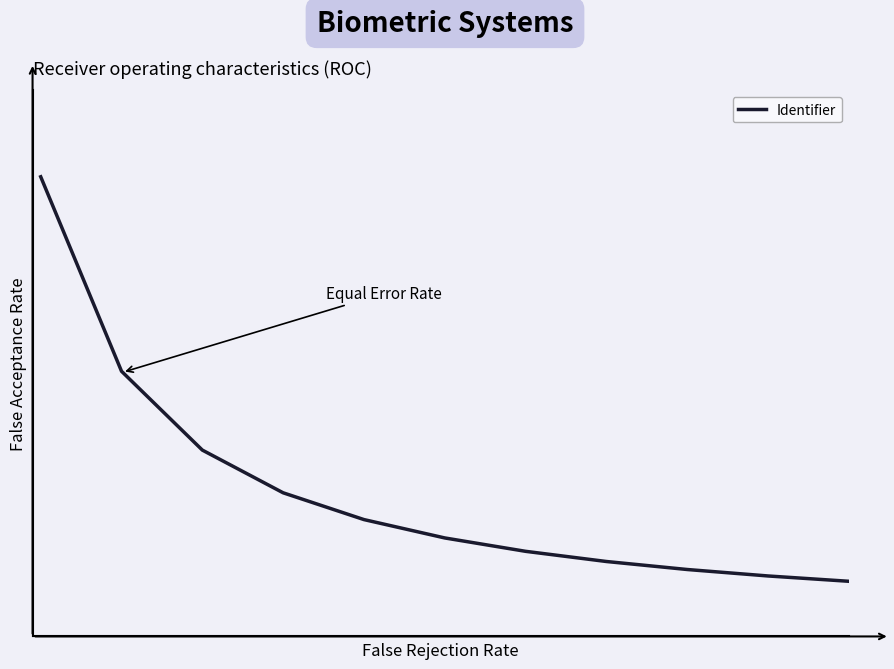

Does the chart have visible grid lines?

No